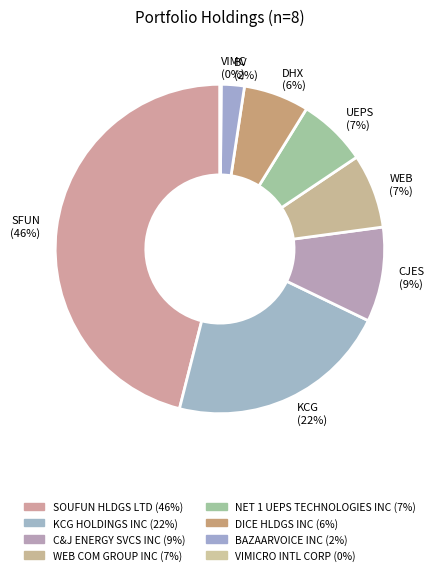

True or false: UEPS (7%) accounts for 1% of the total.

False